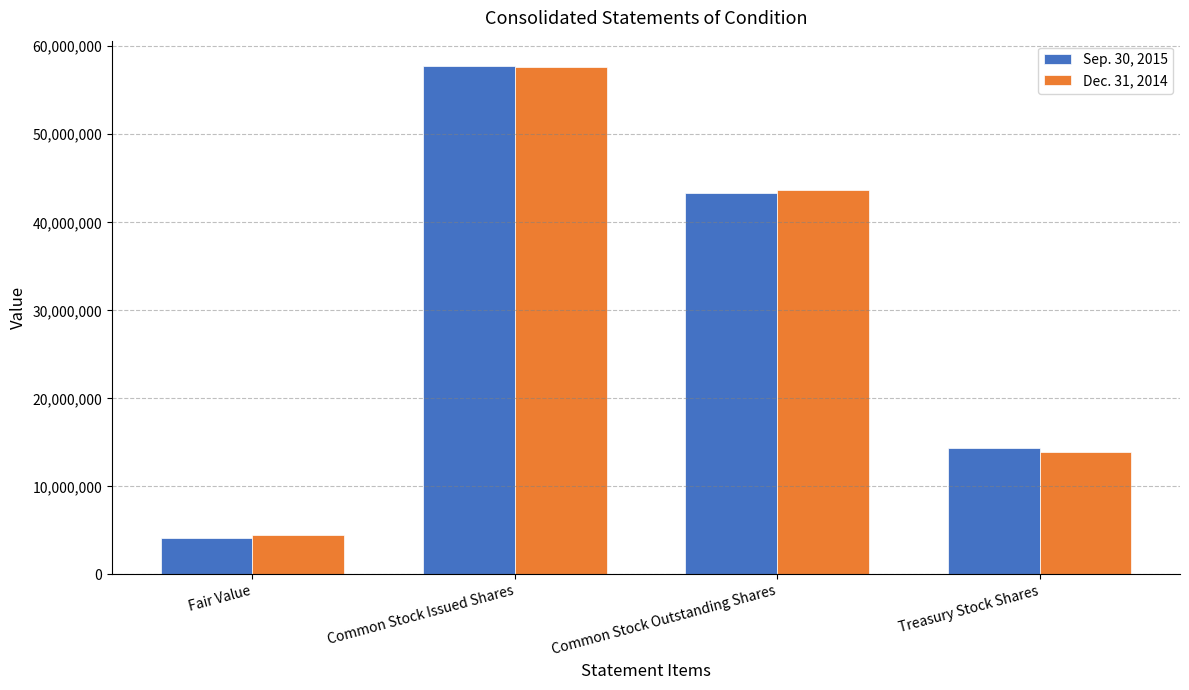

What is the difference between the maximum and minimum values in the Dec. 31, 2014 series?

53130260